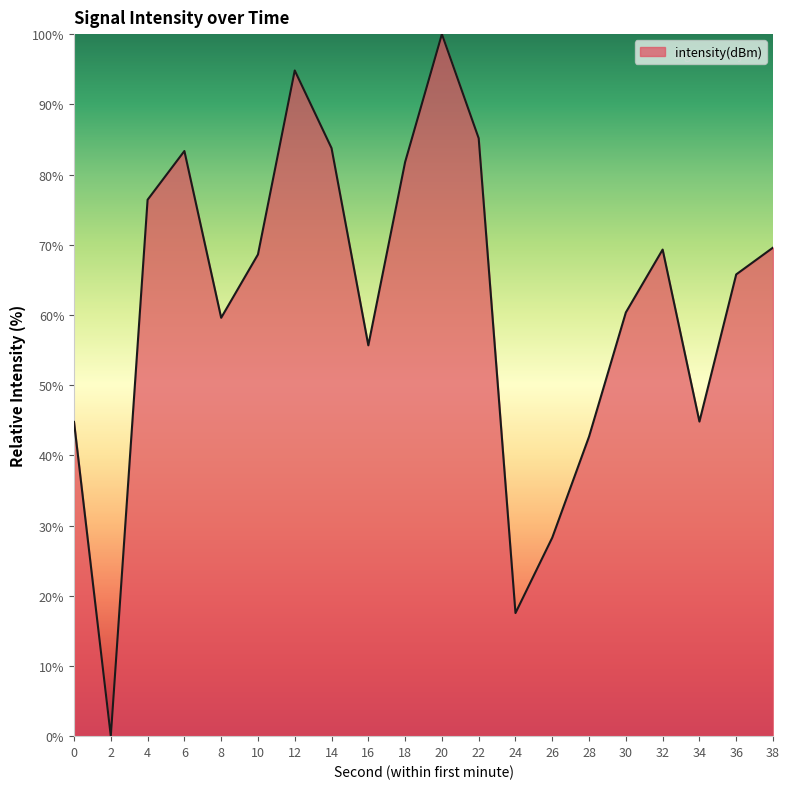

Does the chart have visible grid lines?

No